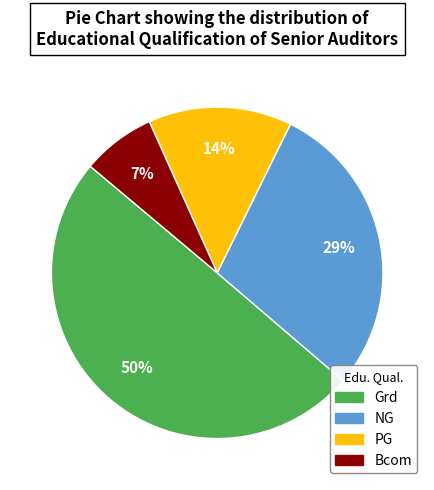

How many segments does this pie chart have?

4